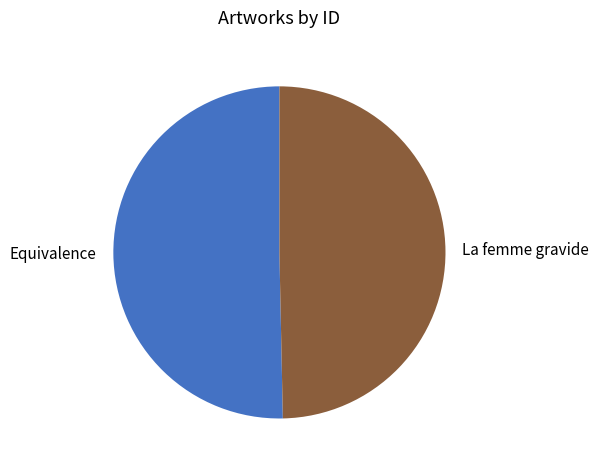

Which category has the smallest portion of the pie?

La femme gravide